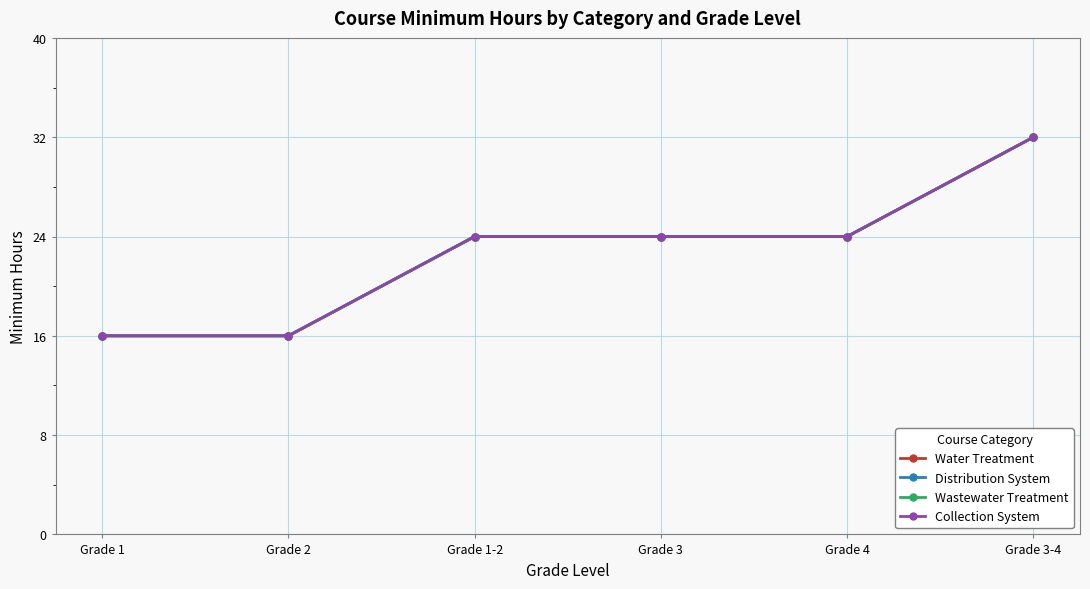

What is the value of the Water Treatment point at the 5th from the left?

24